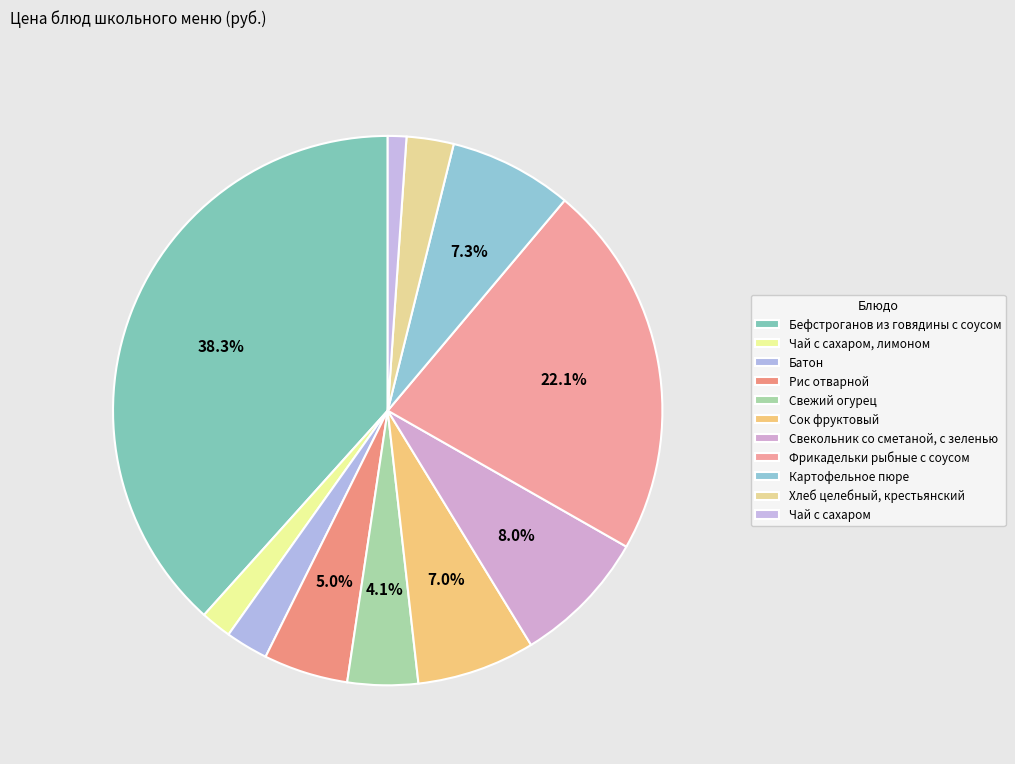

To the nearest percent, what is the difference between the Свекольник со сметаной, с зеленью and Бефстроганов из говядины с соусом slice percentages?

30%